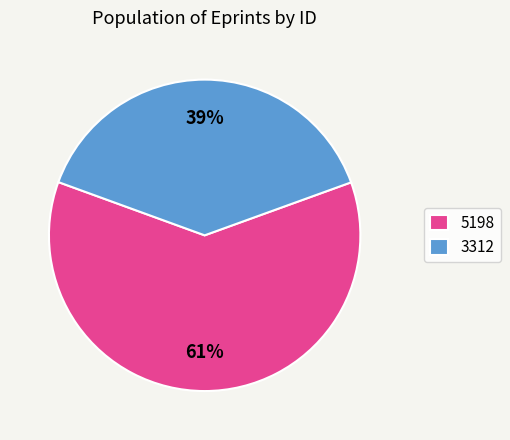

What is the ratio of the value at 5198 to the value at 3312?

1.6